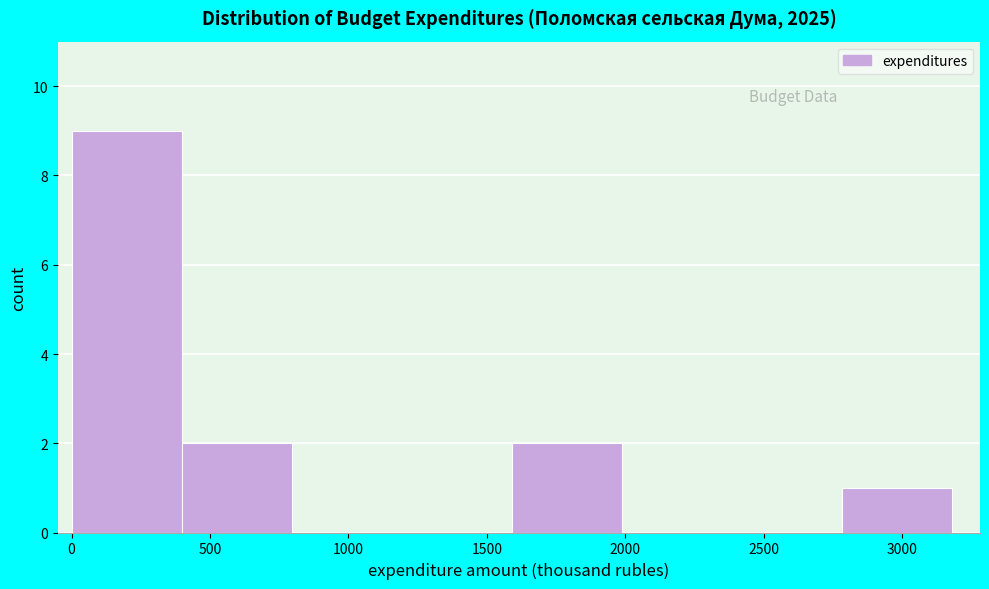

Which range on the x-axis has the tallest bar?

0 to 400